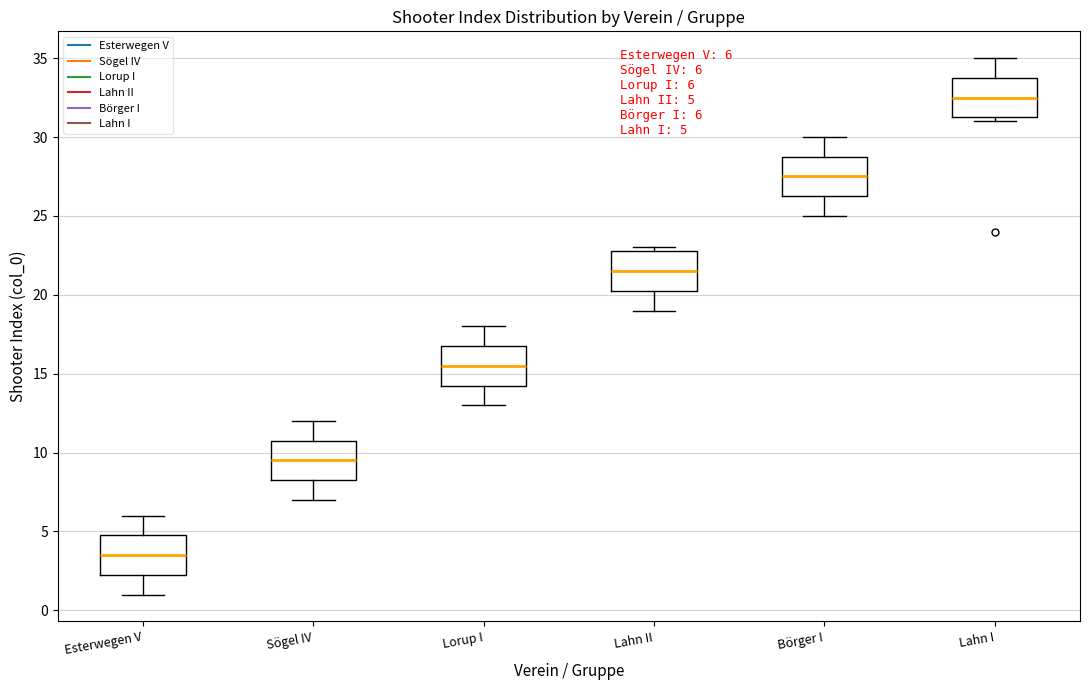

Which box's median line is the lowest?

Esterwegen V